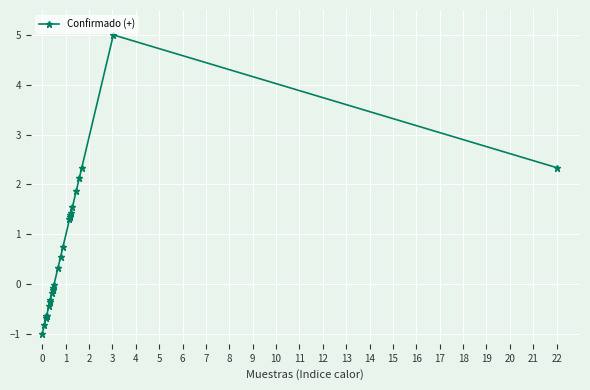

What is the maximum value shown in the chart?

5.0